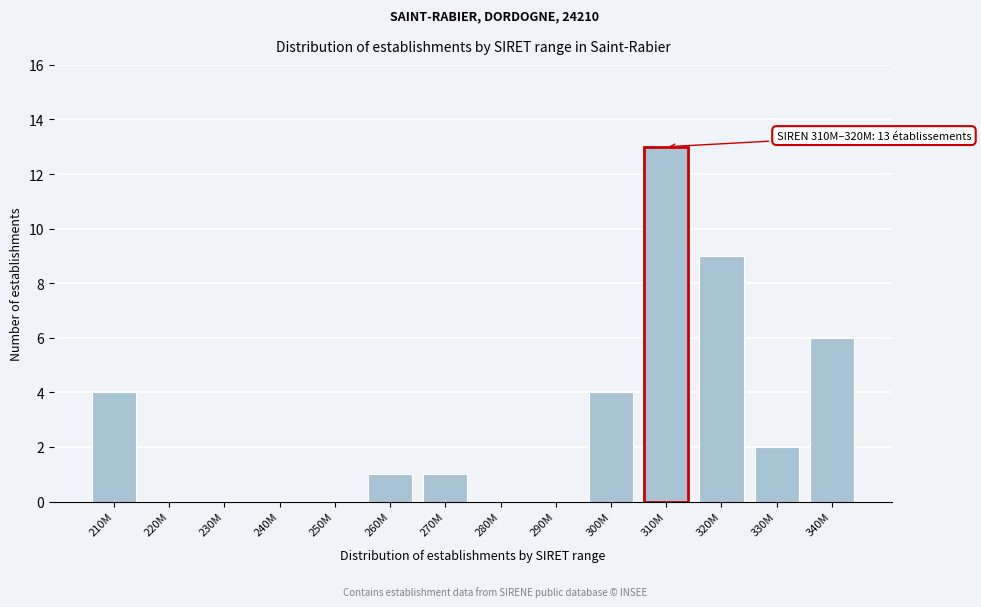

Reading left to right, extract all data points from this chart.

210M=4	220M=0	230M=0	240M=0	250M=0	260M=1	270M=1	280M=0	290M=0	300M=4	310M=13	320M=9	330M=2	340M=6